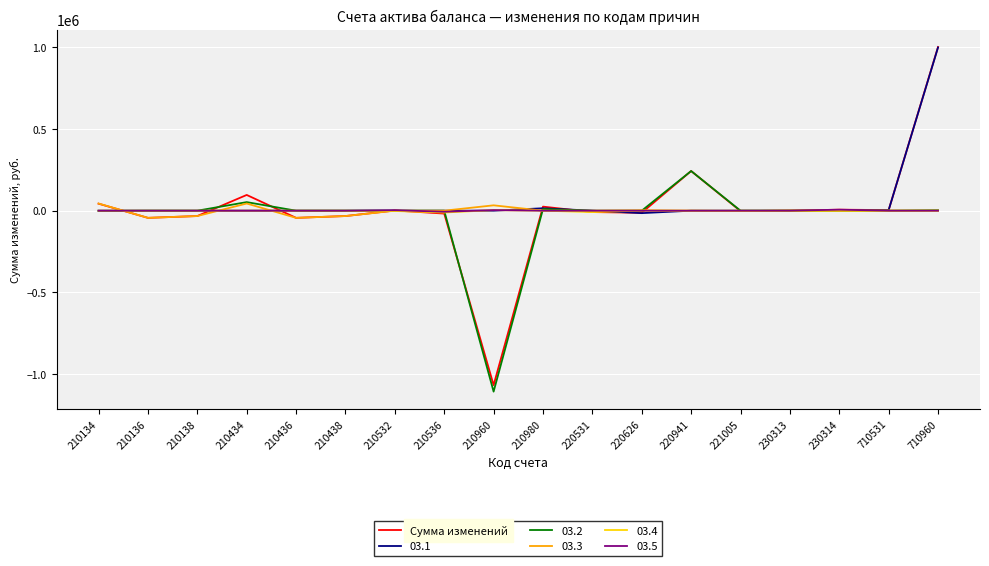

Which series has the largest range (max minus min)?

Сумма изменений